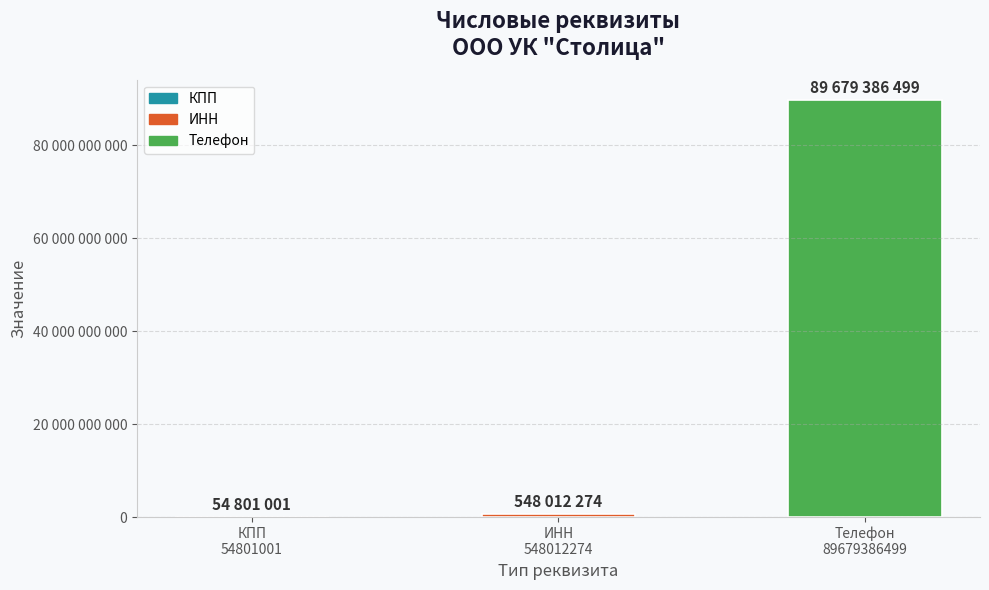

Are the bars horizontal?

No